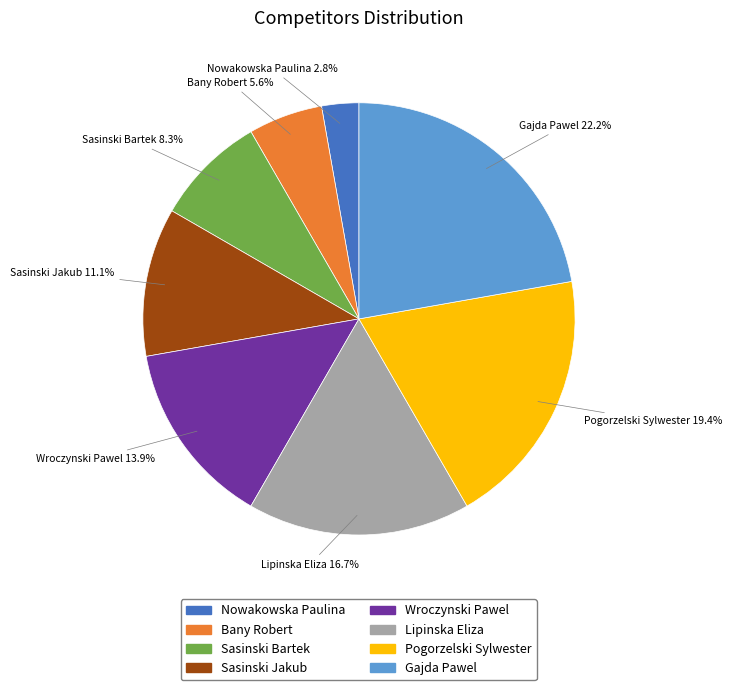

Which has a higher value, Sasinski Bartek or Pogorzelski Sylwester?

Pogorzelski Sylwester